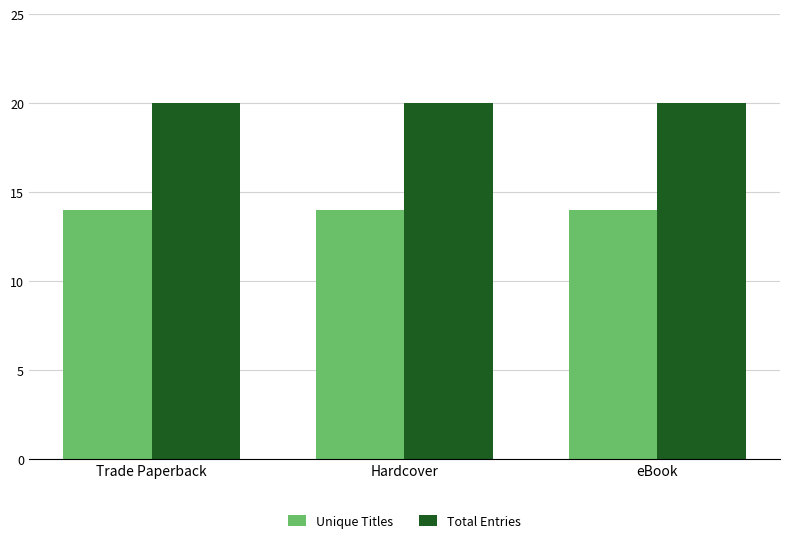

What is the spread (max minus min) of values at Trade Paperback?

6